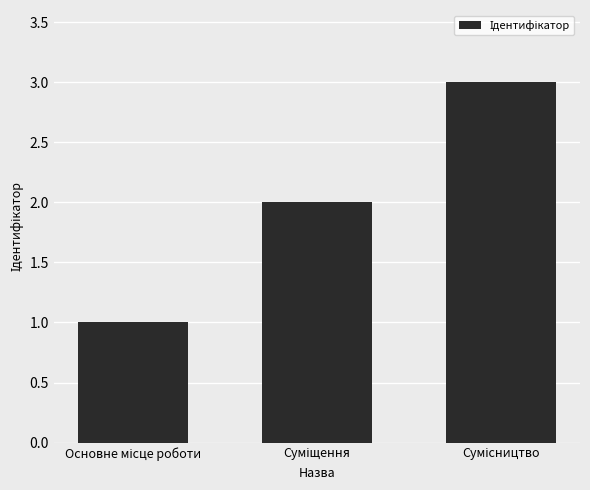

What is the value of the 3rd bar from the left?

3